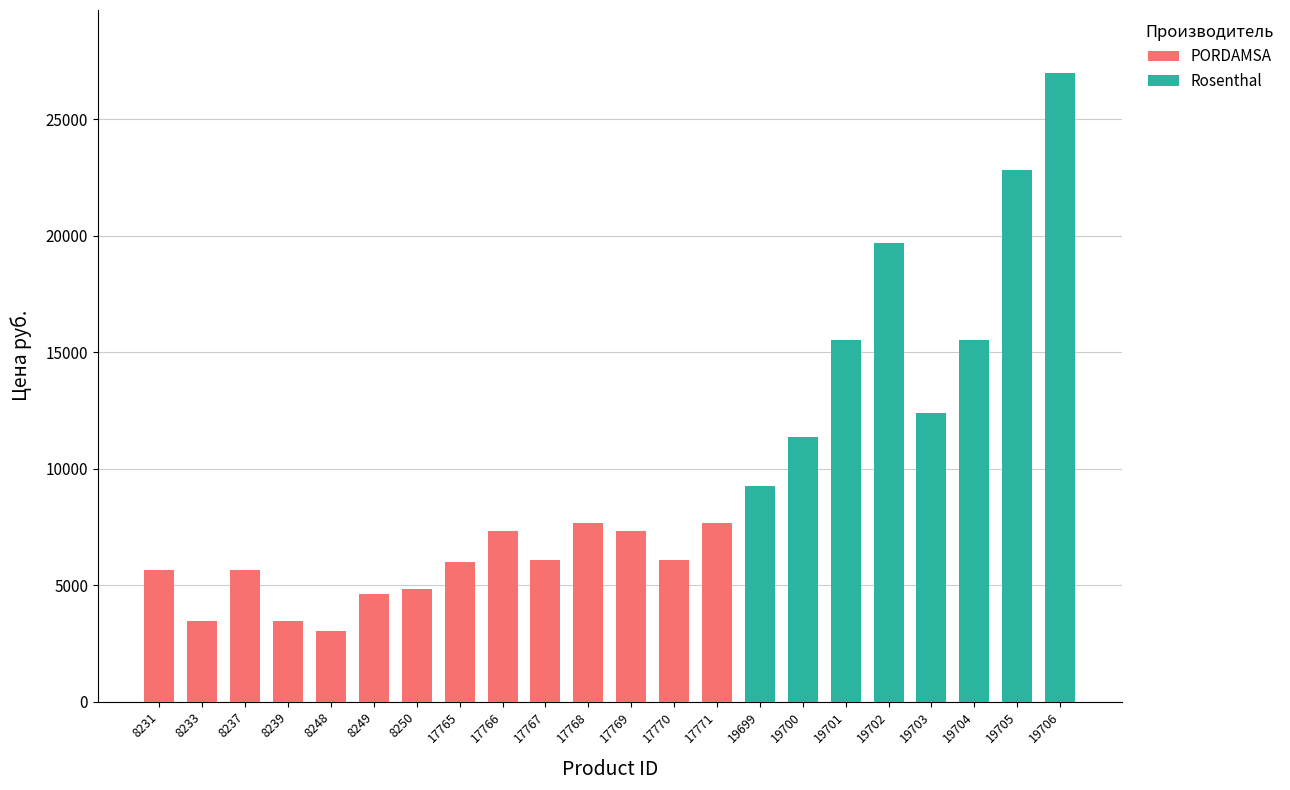

True or false: PORDAMSA has a value of 5648 at 8231.

True